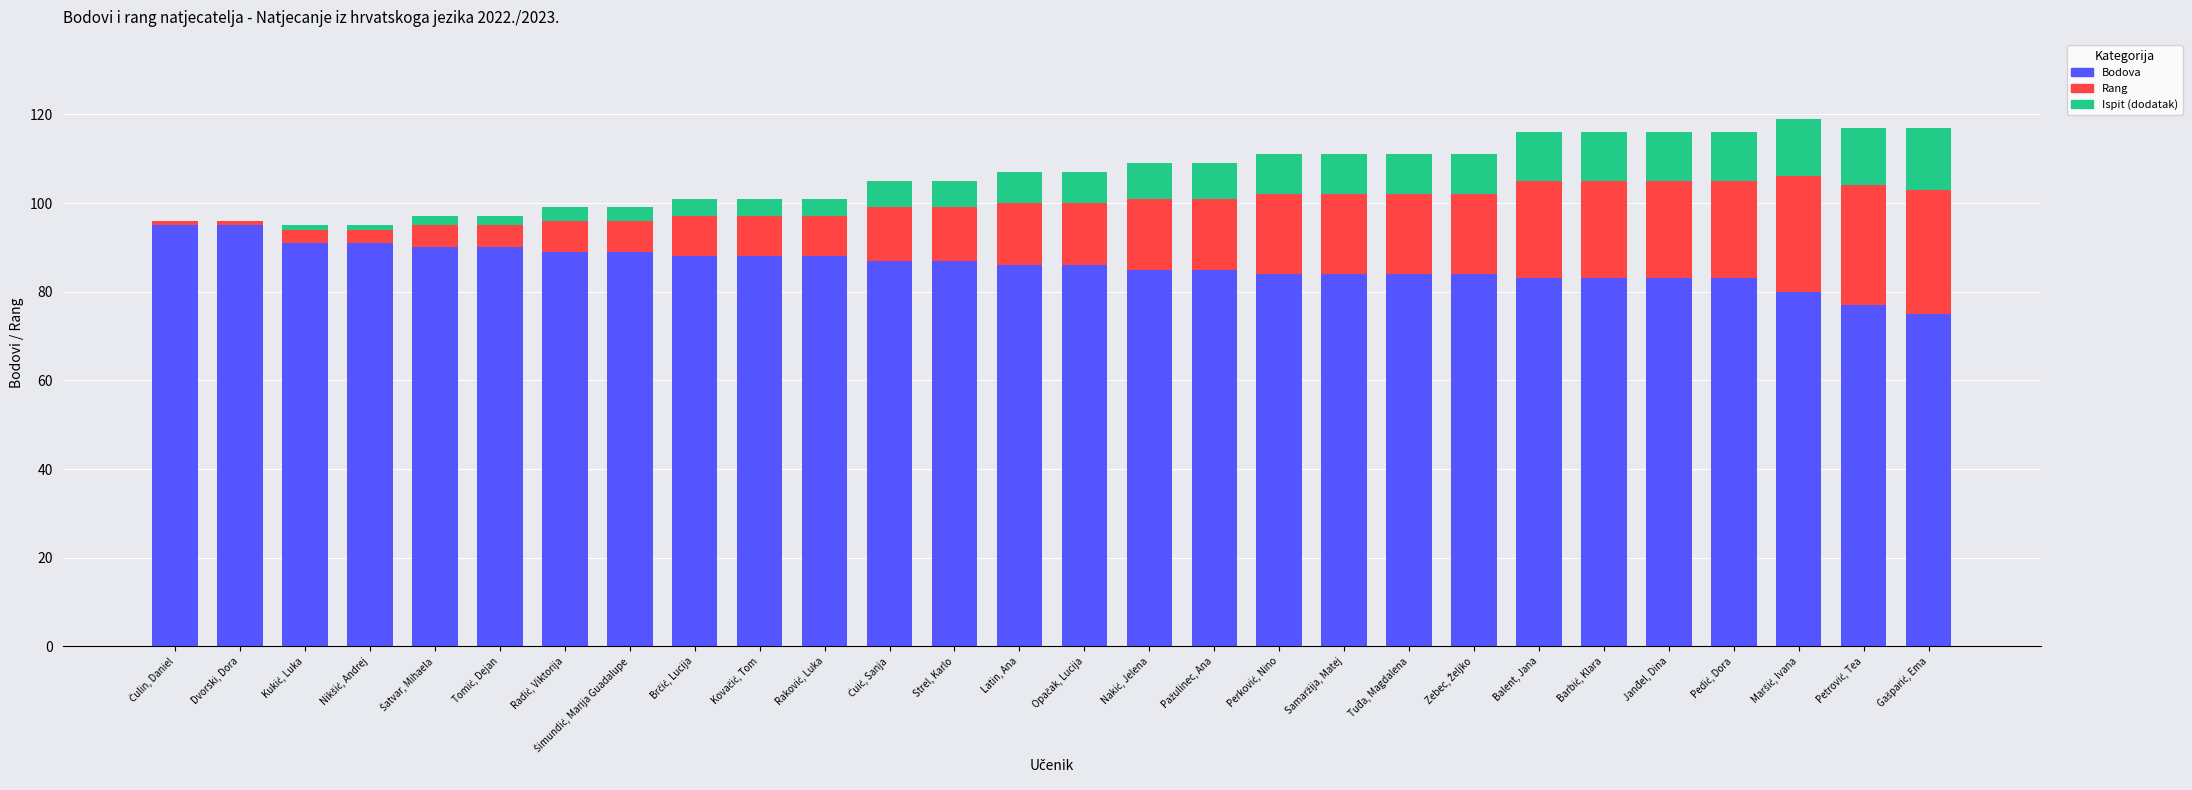

What is the sum of all Bodova values?

2410